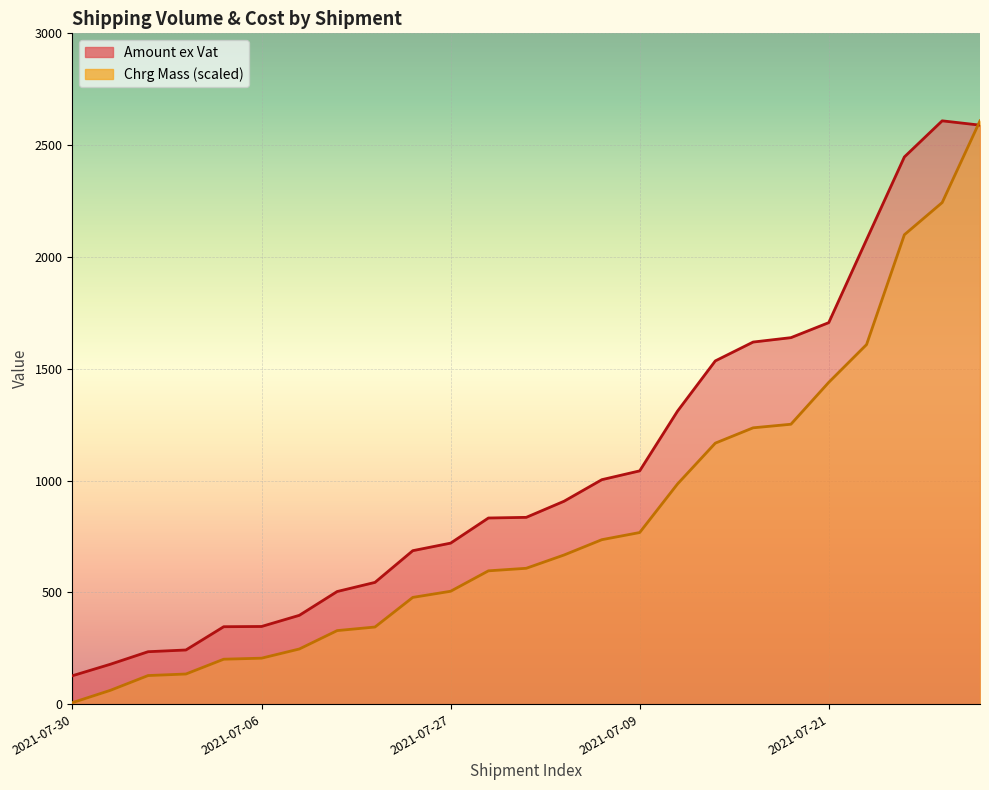

What is the difference between the maximum and minimum values in the Amount ex Vat series?

2482.2